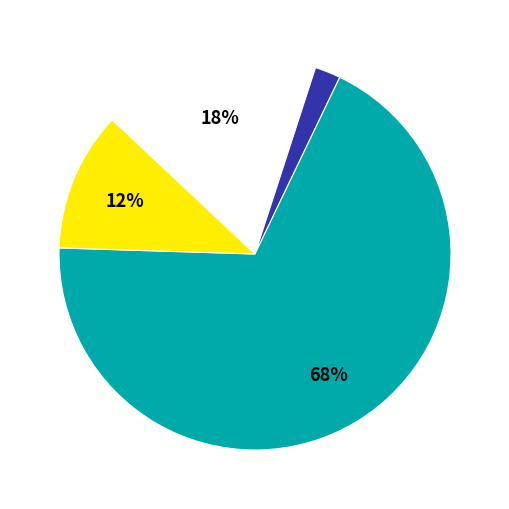

Is there any slice that represents more than half of the pie?

Yes